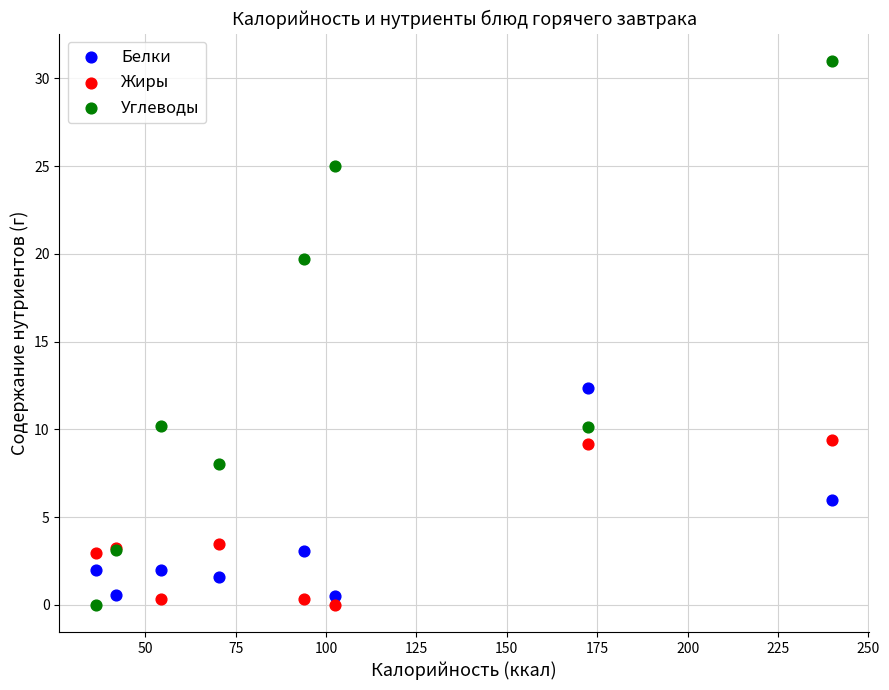

What are all the series names shown in the legend?

Белки, Жиры, Углеводы